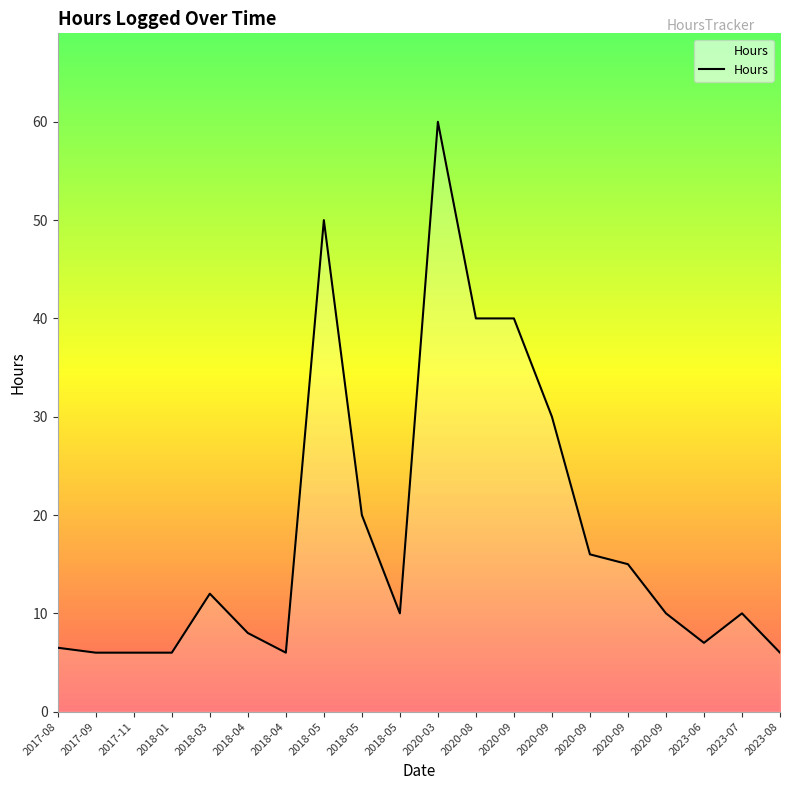

Rank the categories by value from highest to lowest.

2020-03, 2018-05, 2020-08, 2020-09, 2020-09, 2018-05, 2020-09, 2020-09, 2018-03, 2023-07, 2020-09, 2018-05, 2018-04, 2023-06, 2017-08, 2017-09, 2017-11, 2018-01, 2018-04, 2023-08